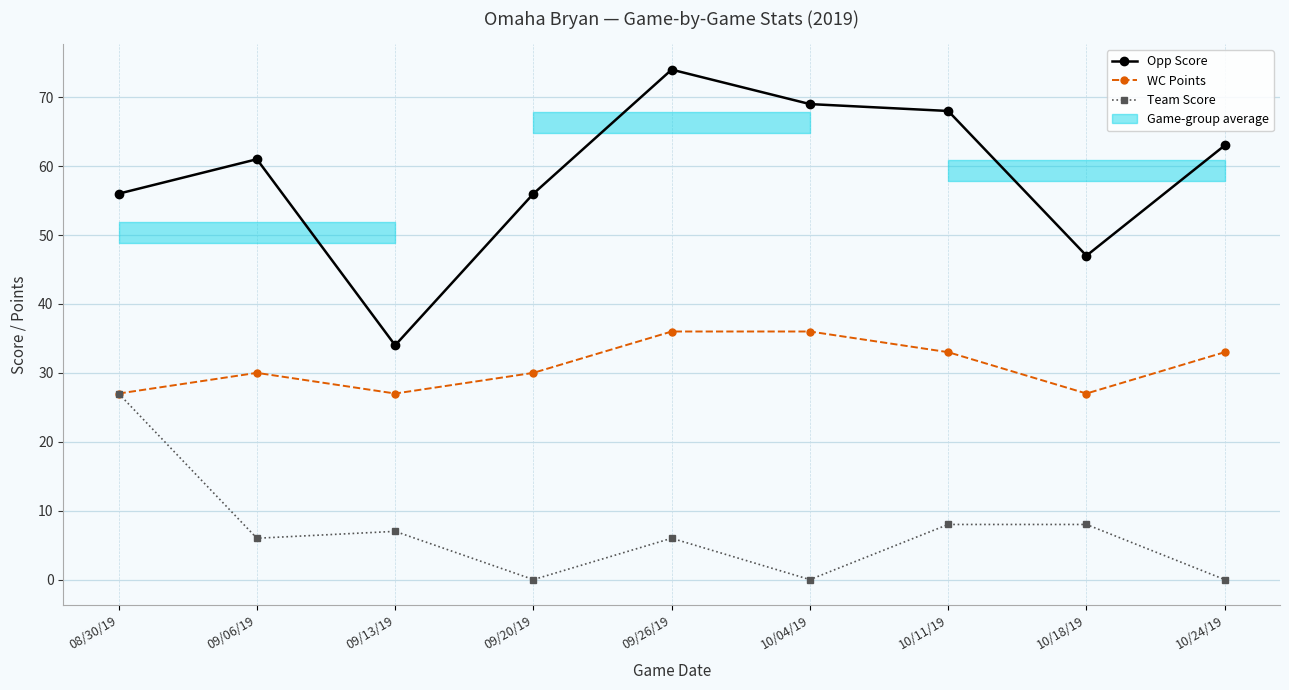

The value of Team Score at 09/06/19 is 10. True or false?

False